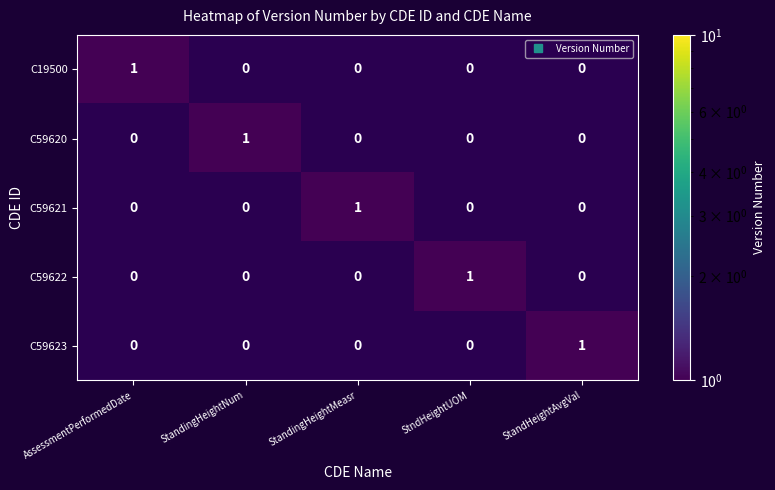

The value of C59623 at StandingHeightMeasr is 0. True or false?

True